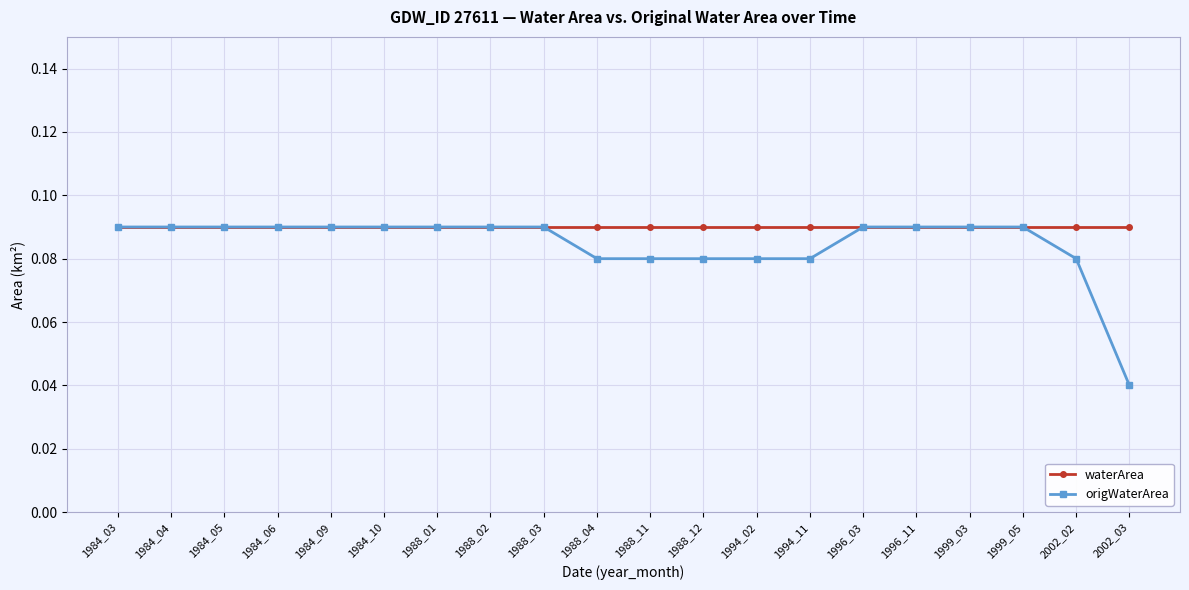

Which series has the widest spread of values?

origWaterArea